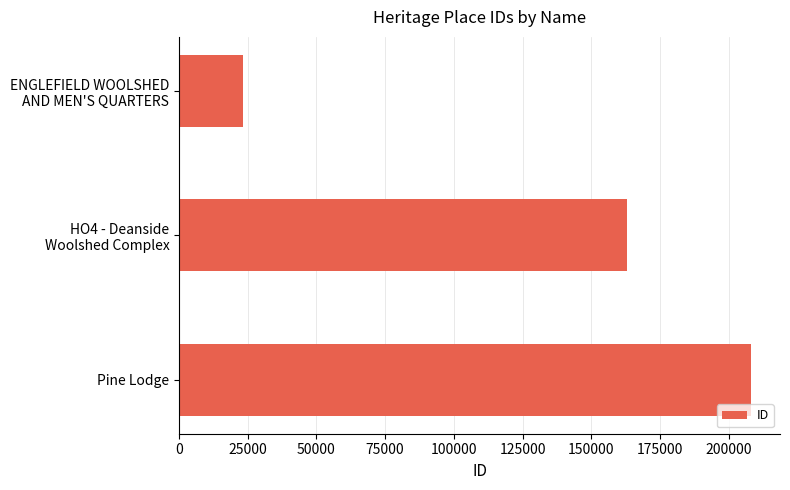

What is the average value?

131557